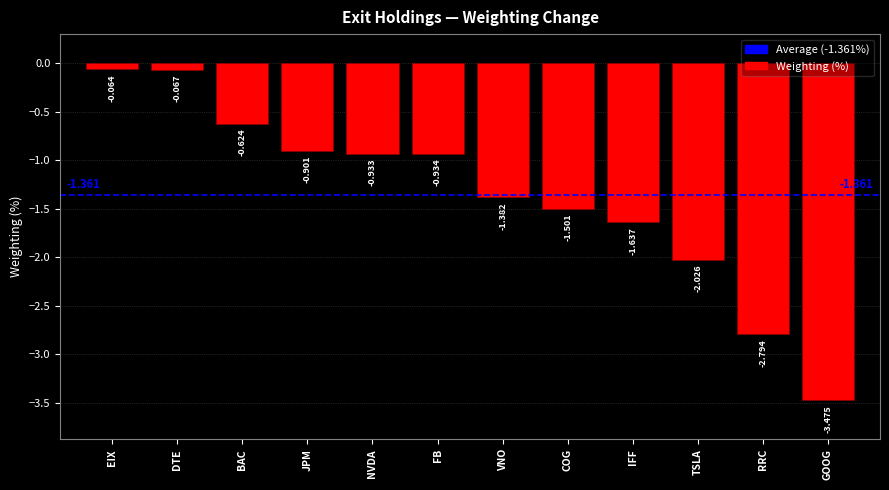

How many bars are there in total?

12